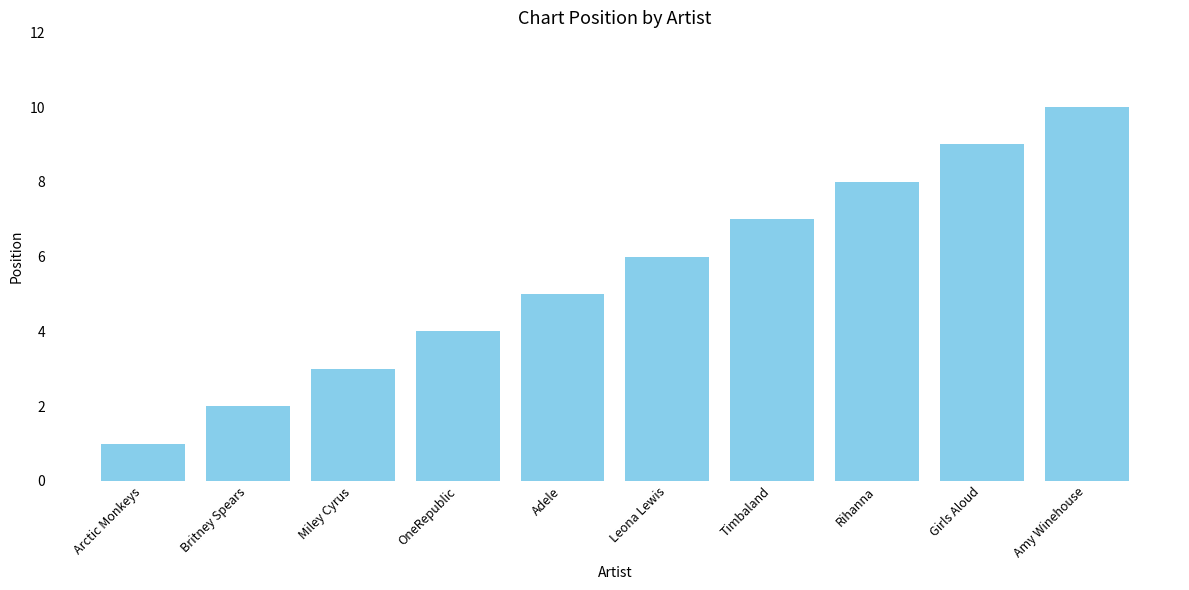

How many values are between 3 and 8?

6